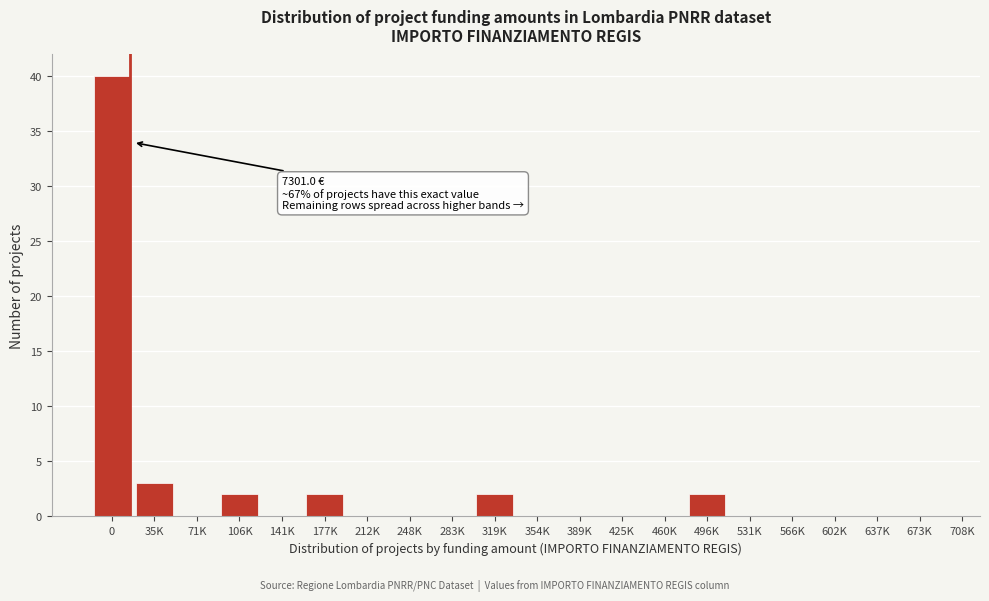

Is it true that the value at 248K is 18?

False